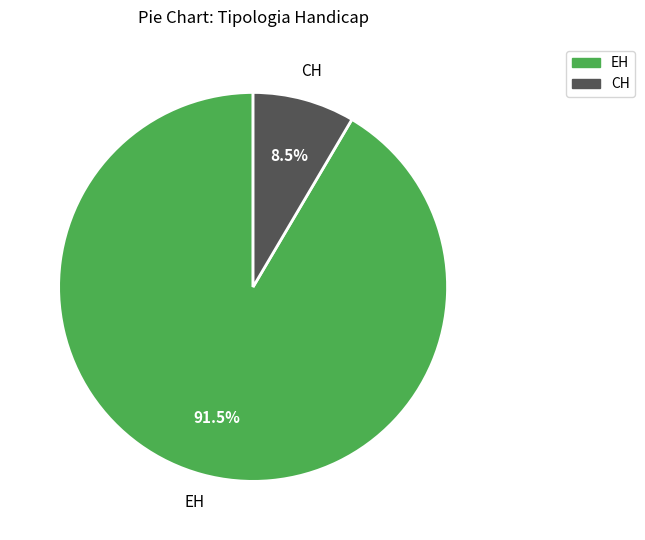

Is there any slice that represents more than half of the pie?

Yes